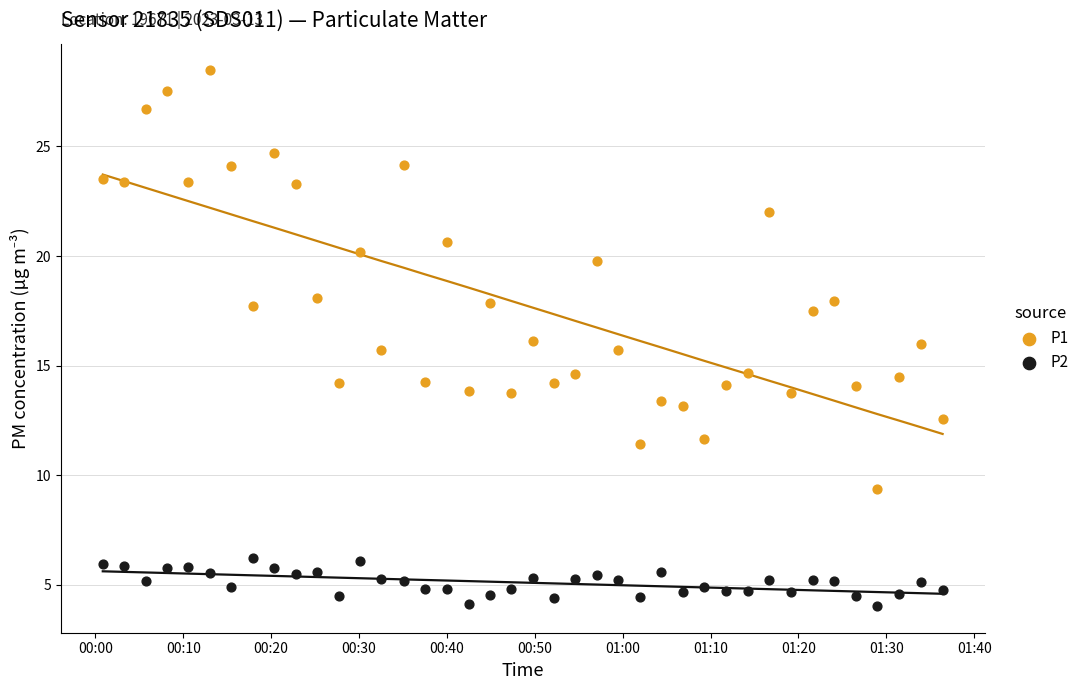

Which series contains the highest Y value?

P1